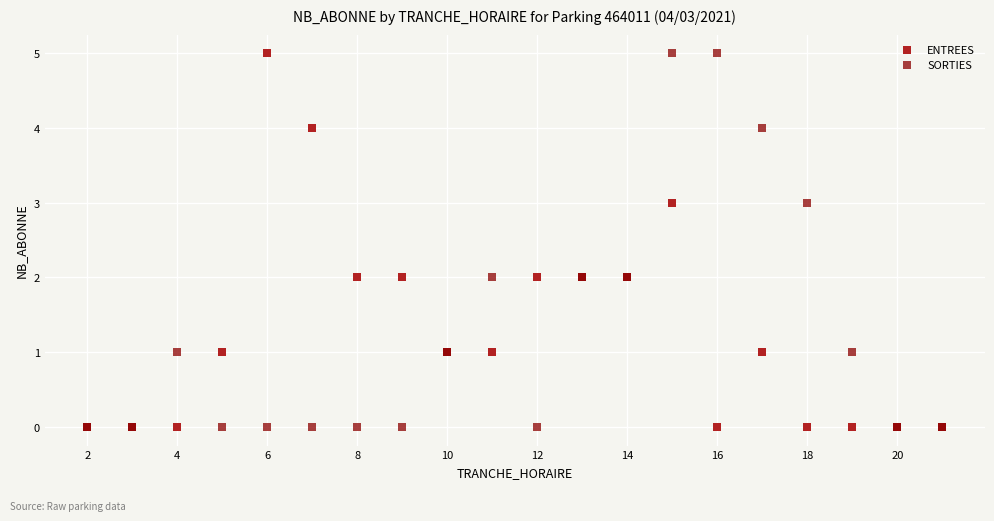

What are all the series names shown in the legend?

ENTREES, SORTIES